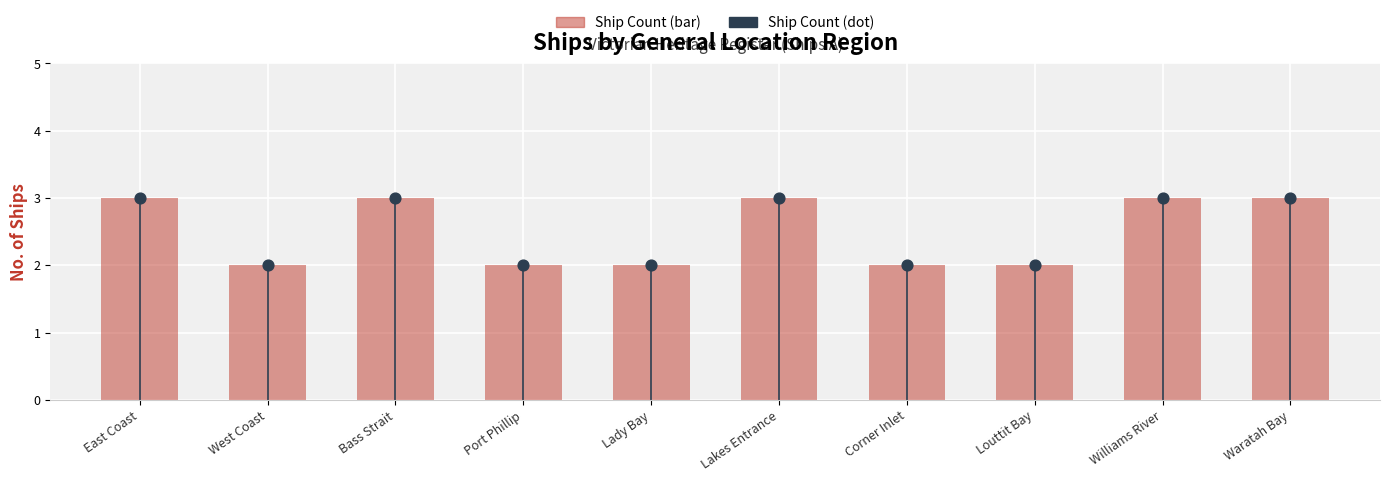

Which series has the largest Y range (max minus min)?

Ship Count